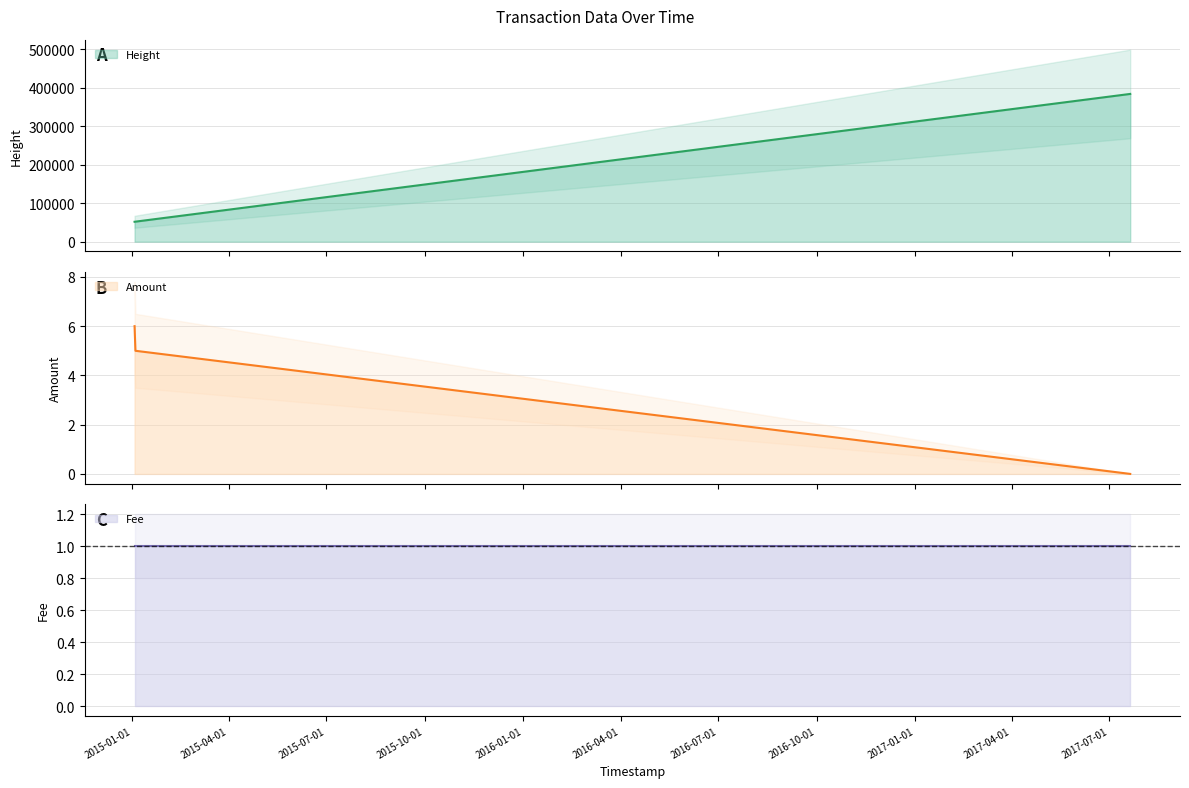

How many values in Amount are above zero?

2